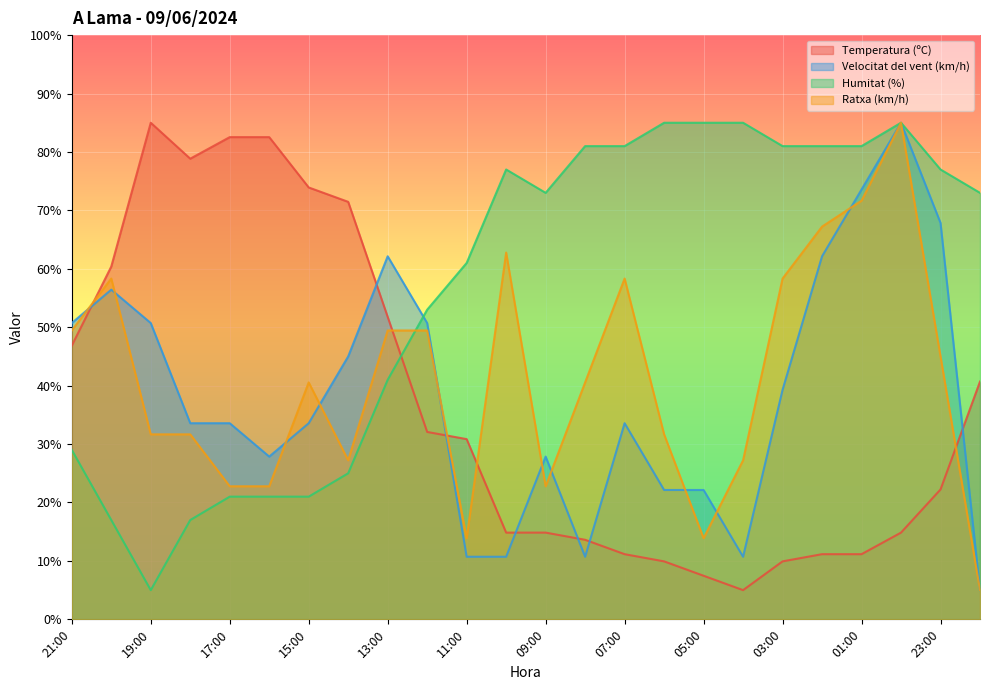

Between which two adjacent categories do Humitat (%) and Velocitat del vent (km/h) first intersect?

13:00 and 12:00